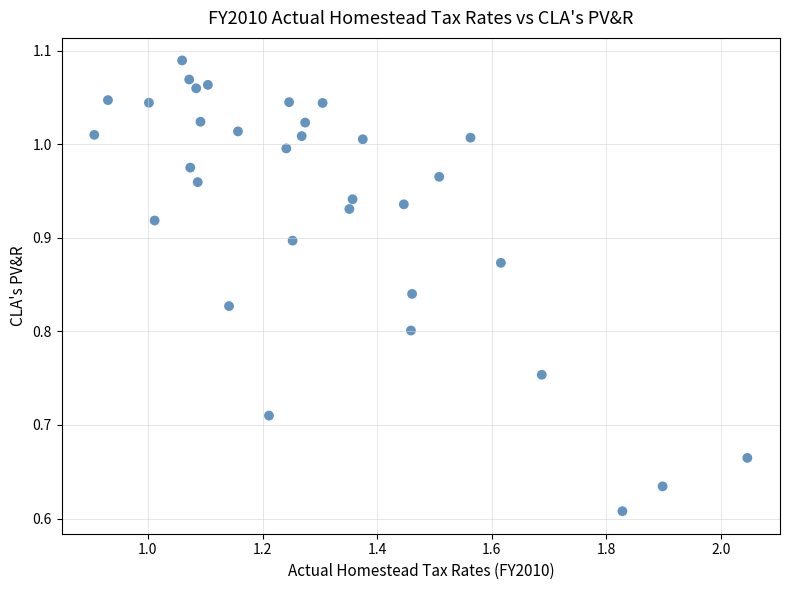

Count the number of points in this scatter plot.

33